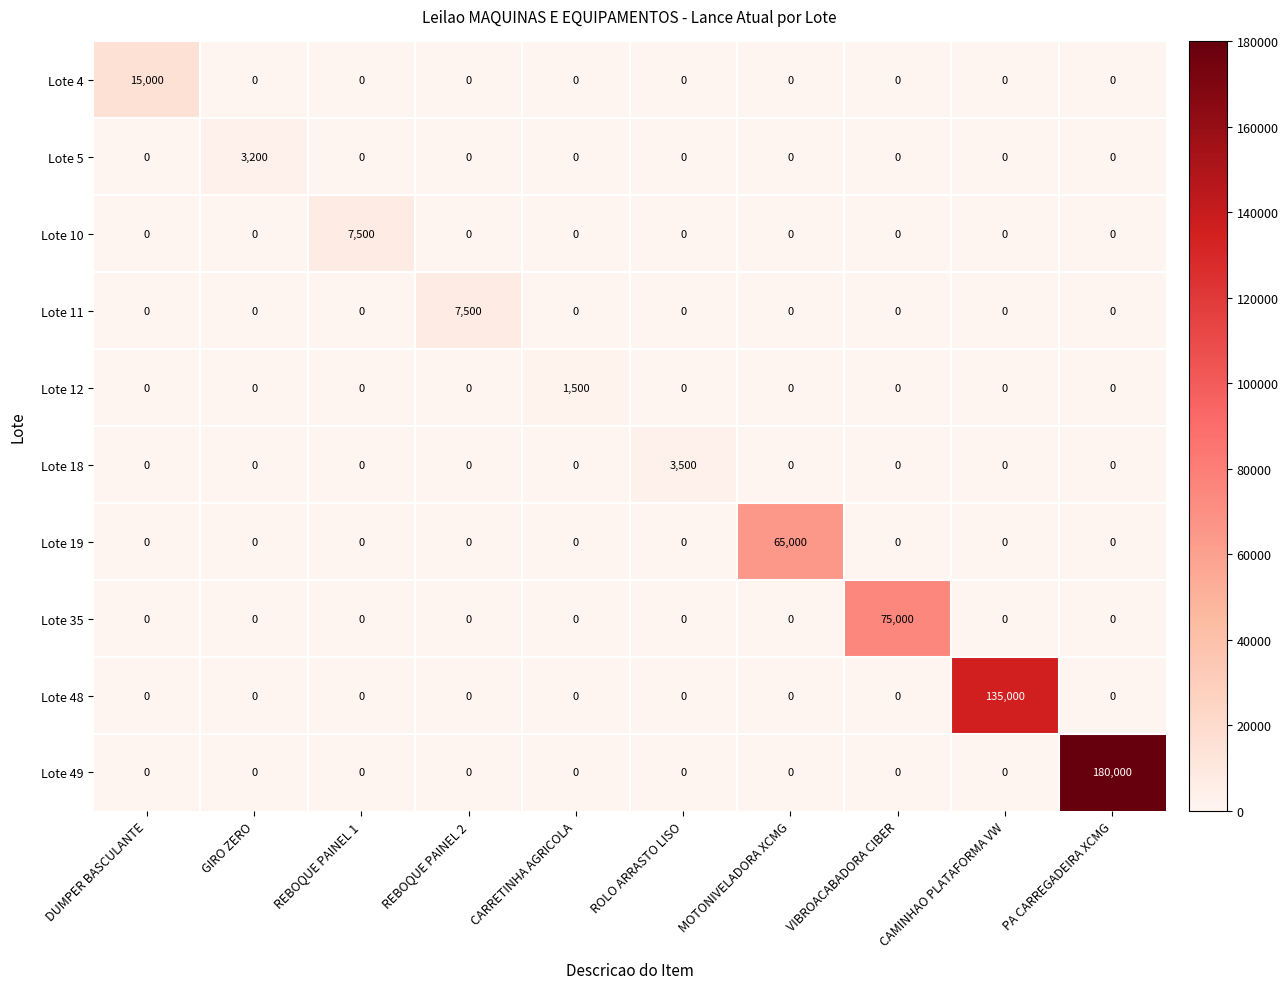

The value of Lote 49 at REBOQUE PAINEL 1 is -124996. True or false?

False